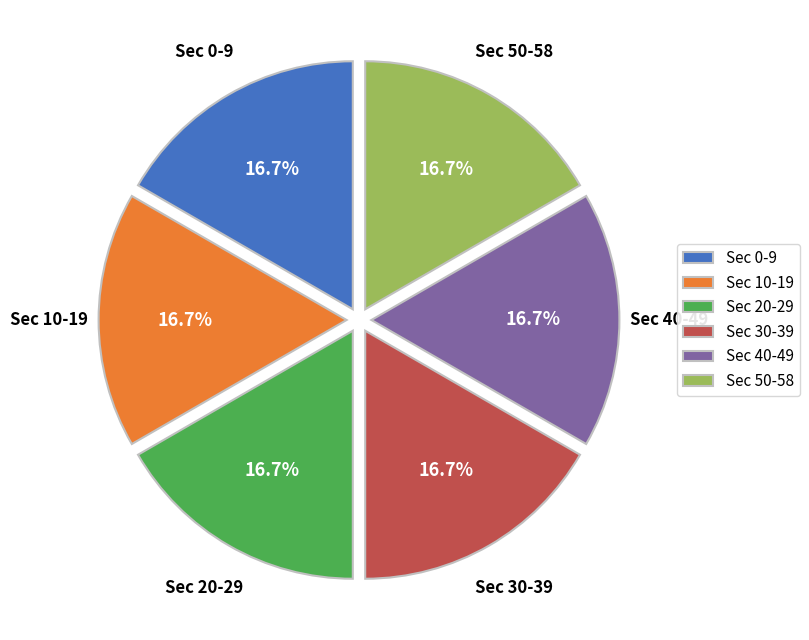

Count the number of slices in the pie.

6